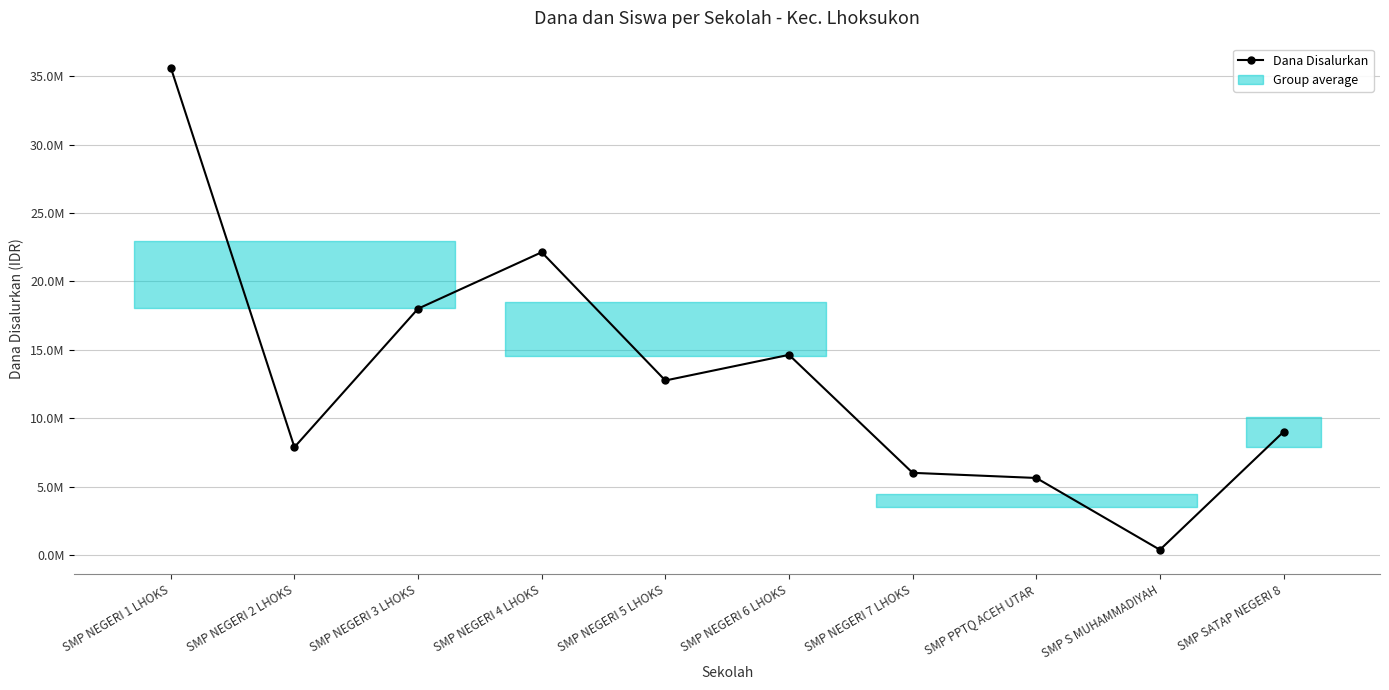

At which label is the value closest to 18000000?

SMP NEGERI 3 LHOKS